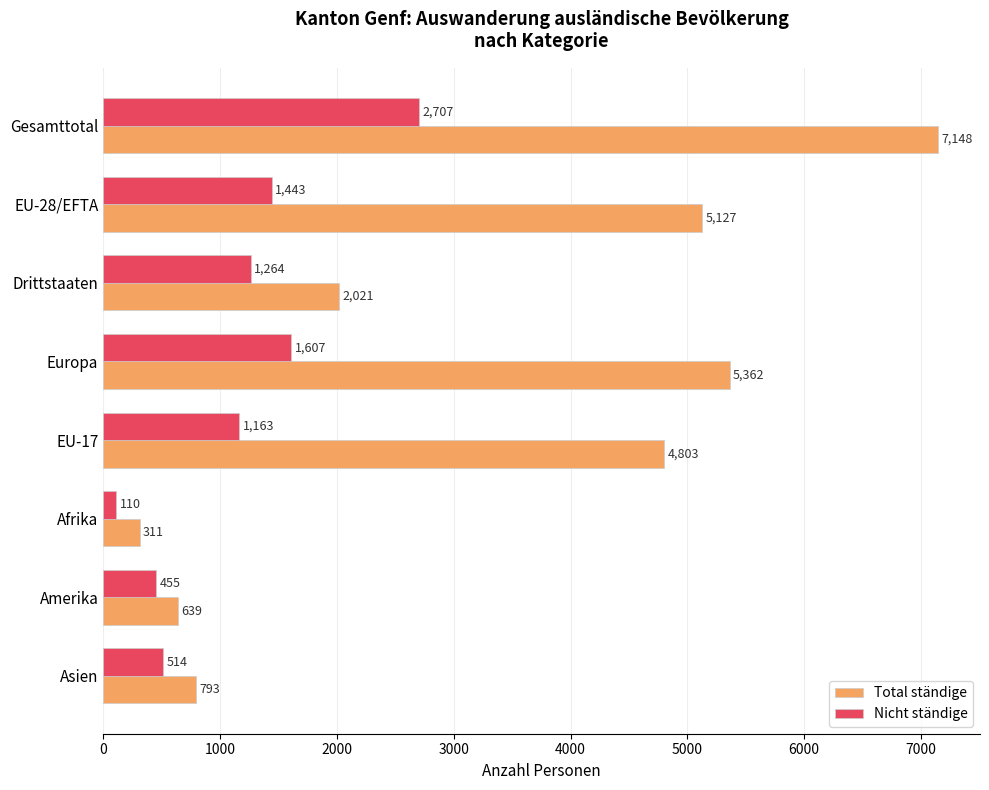

At which label is Total ständige closest to 3729?

EU-17